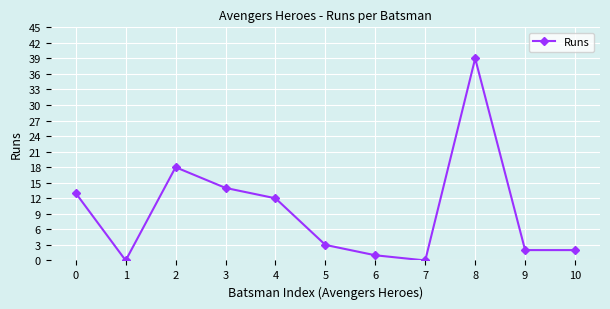

Read the value at 0.

13